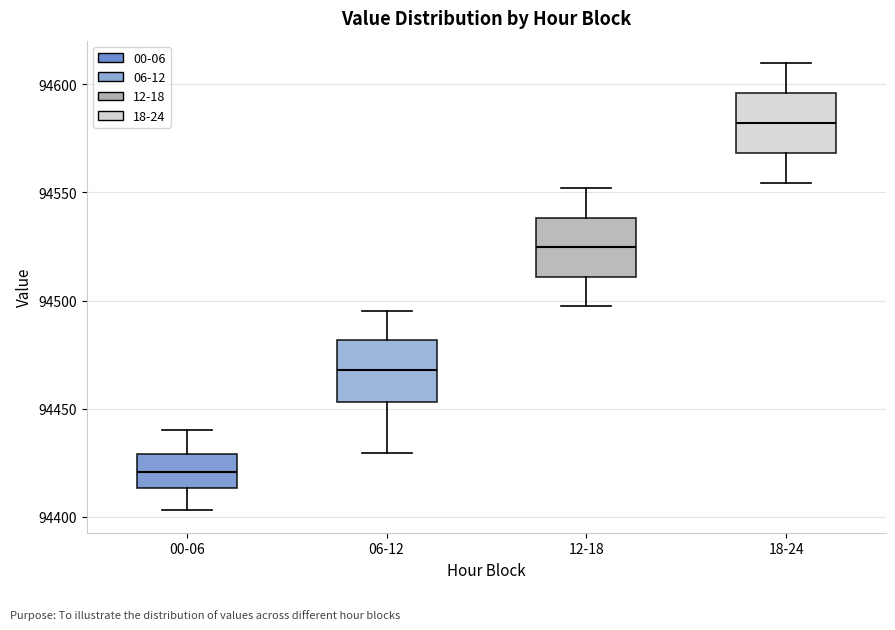

Which box's median line is the highest?

18-24